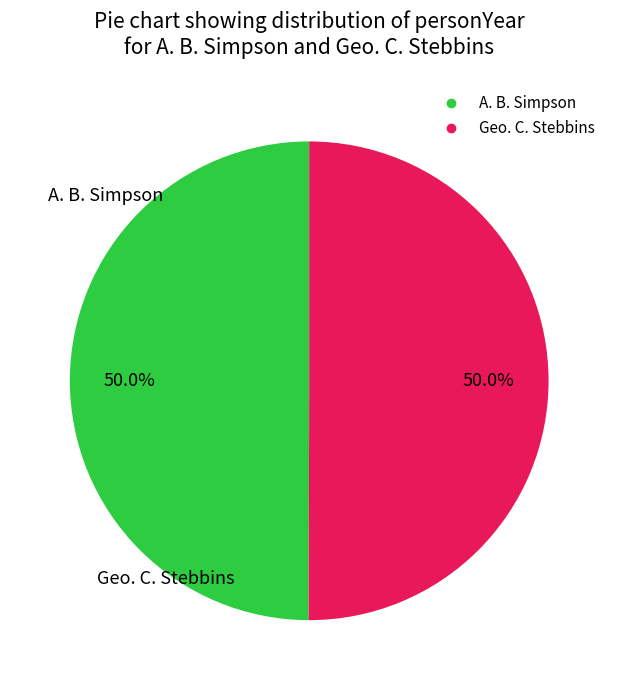

Combined, what portion of the pie is A. B. Simpson and Geo. C. Stebbins?

100.0%